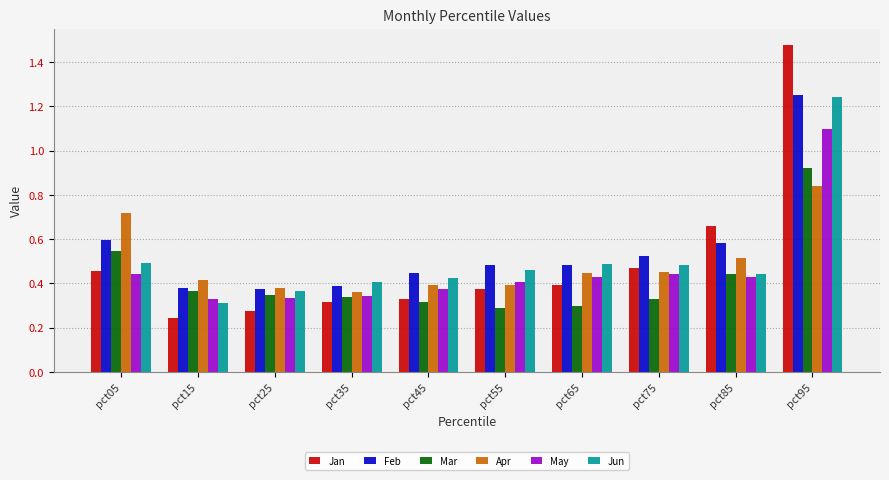

How many series are shown in this chart?

6